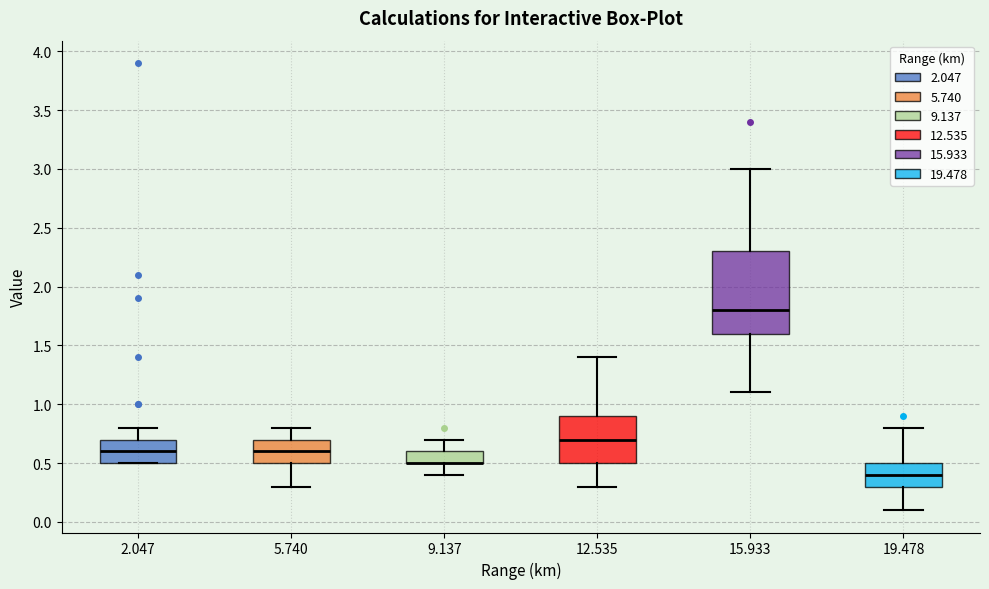

Reading left to right, read every box against the y-axis: the position of its median line, the range the box covers, and the ends of its whiskers. The values are not printed on the chart, so give them approximately, as read against the axis.

2.047: median 0.6, box 0.5 to 0.7, whiskers 0.5 to 0.8
5.740: median 0.6, box 0.5 to 0.7, whiskers 0.3 to 0.8
9.137: median 0.5 (drawn on the box's lower edge), box 0.5 to 0.6, whiskers 0.4 to 0.7
12.535: median 0.7, box 0.5 to 0.9, whiskers 0.3 to 1.4
15.933: median 1.8, box 1.6 to 2.3, whiskers 1.1 to 3.0
19.478: median 0.4, box 0.3 to 0.5, whiskers 0.1 to 0.8